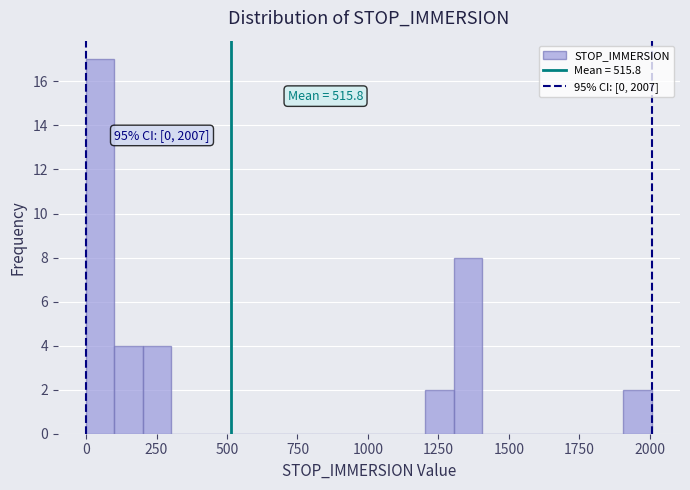

Around what value on the x-axis is the tallest bar? Give the approximate position of its centre, as read against the axis.

50